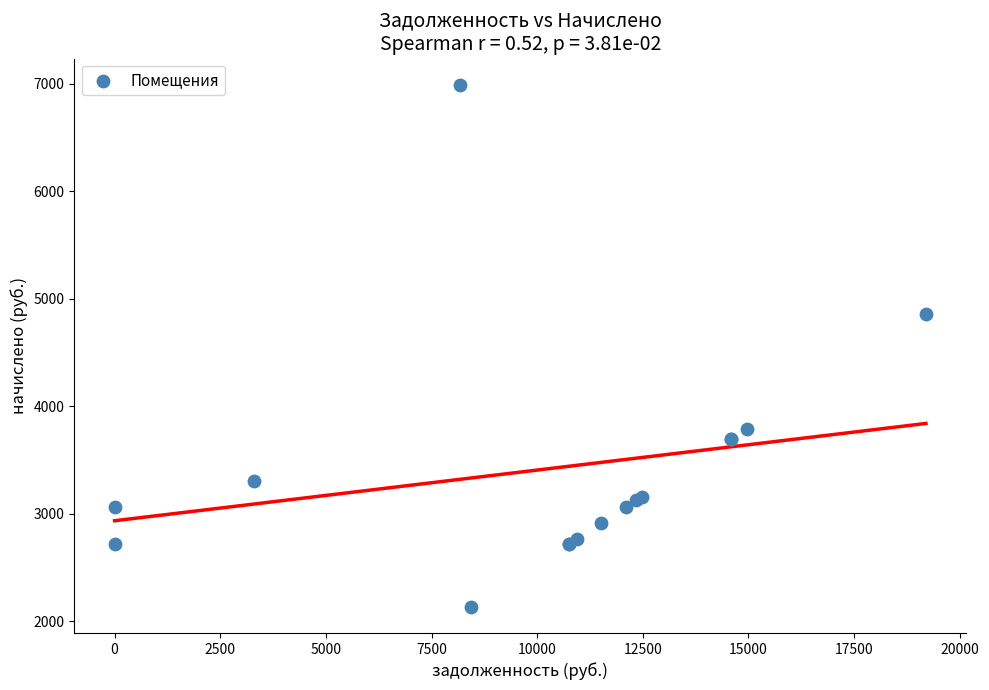

What Y value in the scatter plot is closest to 4564?

4860.0